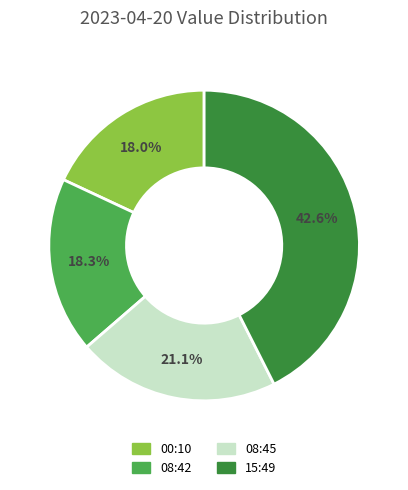

Is there any slice that represents more than half of the pie?

No